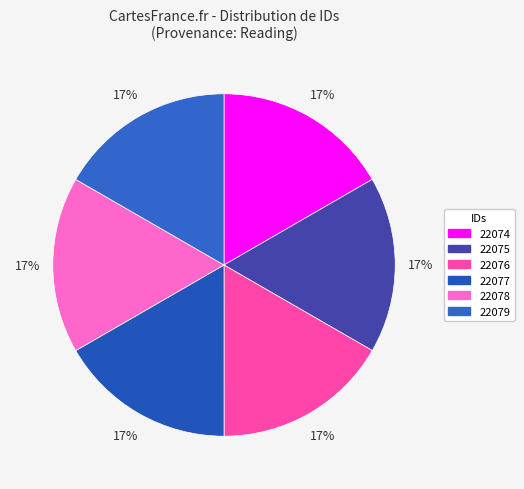

To the nearest percent, what is the average slice percentage?

17%